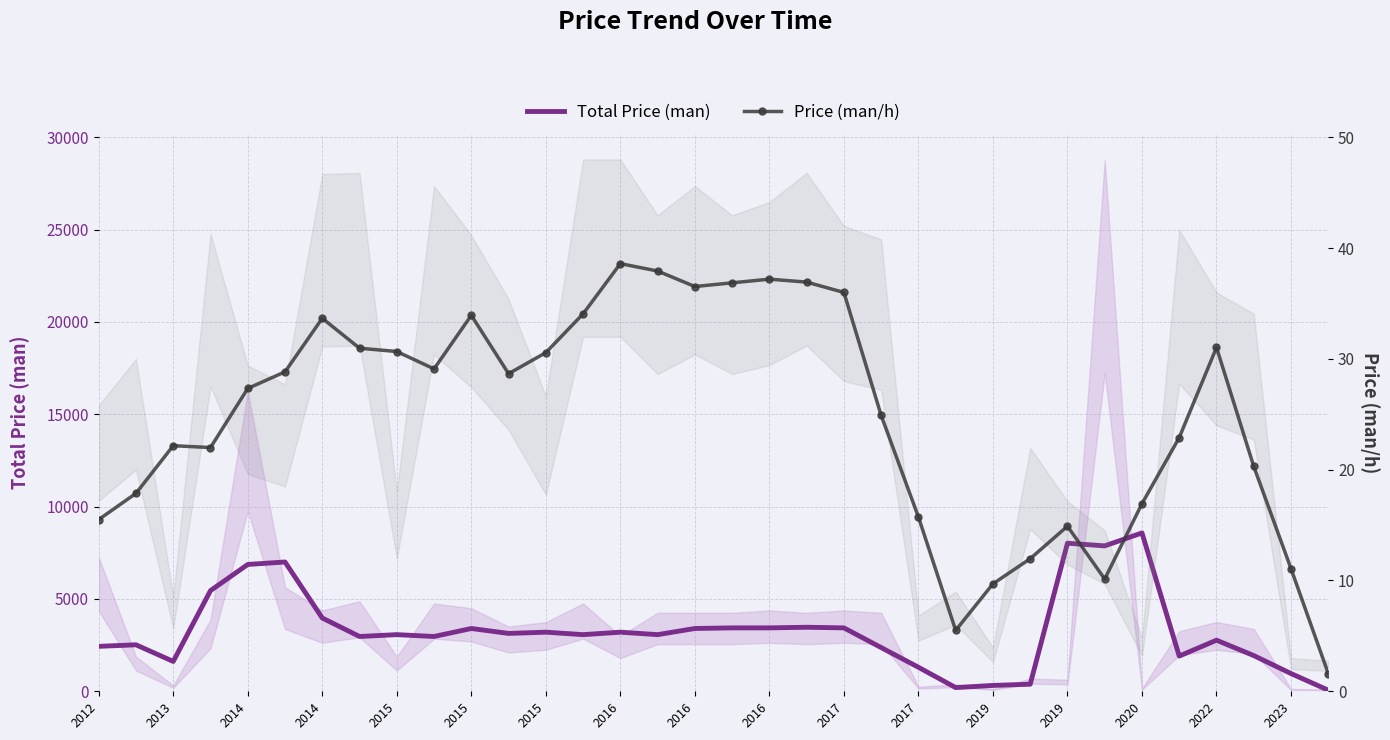

What are all the series names shown in the legend?

Total Price (man), Price (man/h)